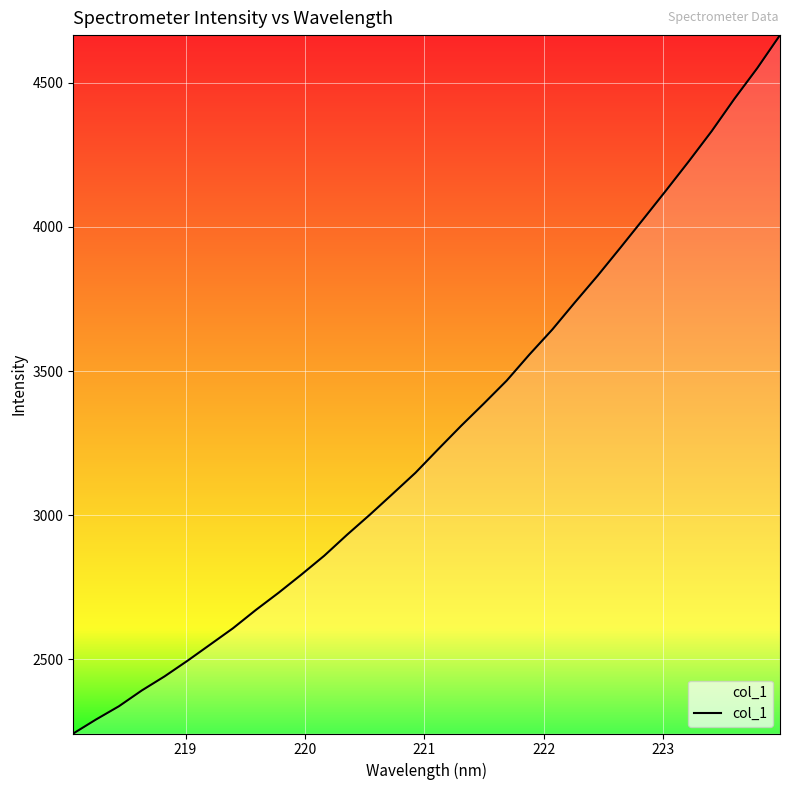

What is the greatest value displayed?

4665.3